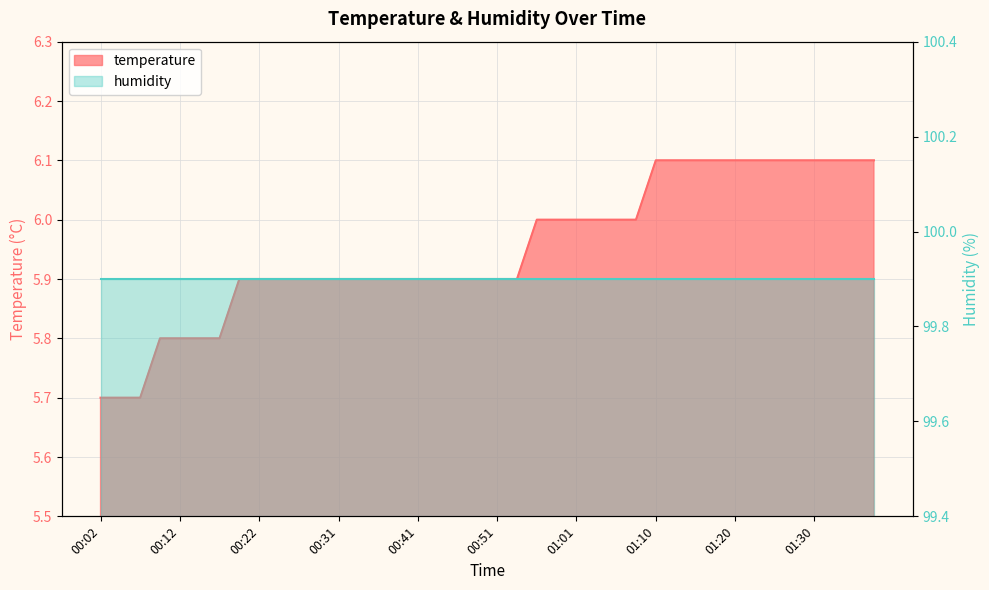

Which has a higher value, 01:01 or 01:10?

01:10